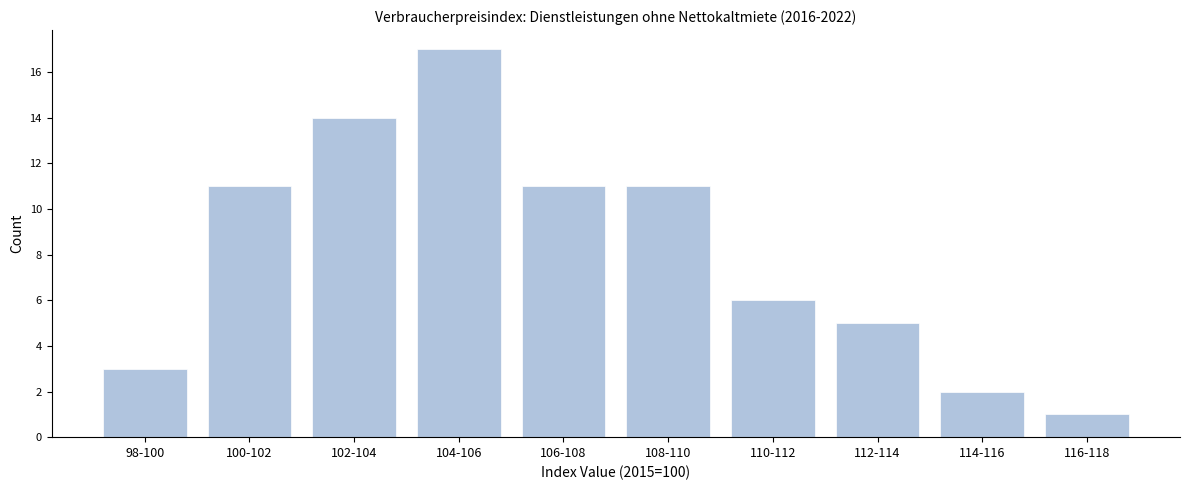

Reading left to right, extract all data points from this chart.

3	11	14	17	11	11	6	5	2	1